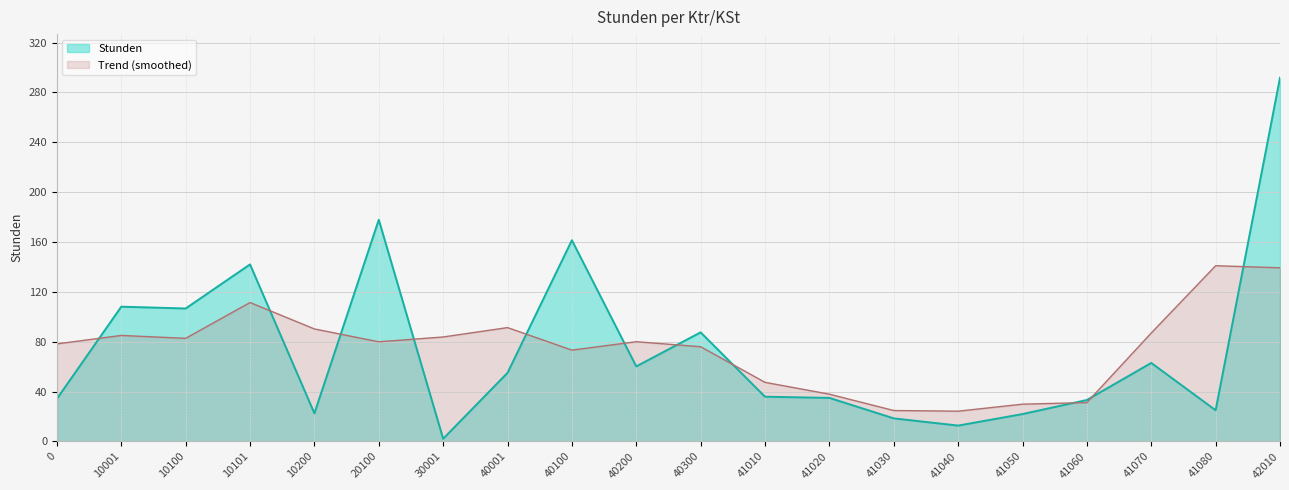

Which category has the lowest value across all series?

30001